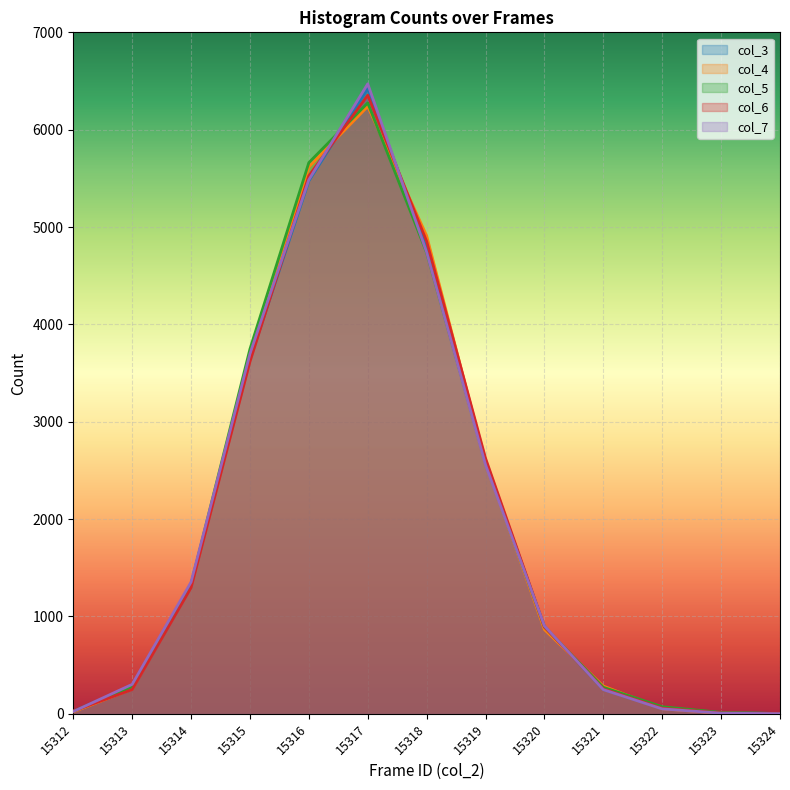

At how many categories does at least one series exceed 4133?

3